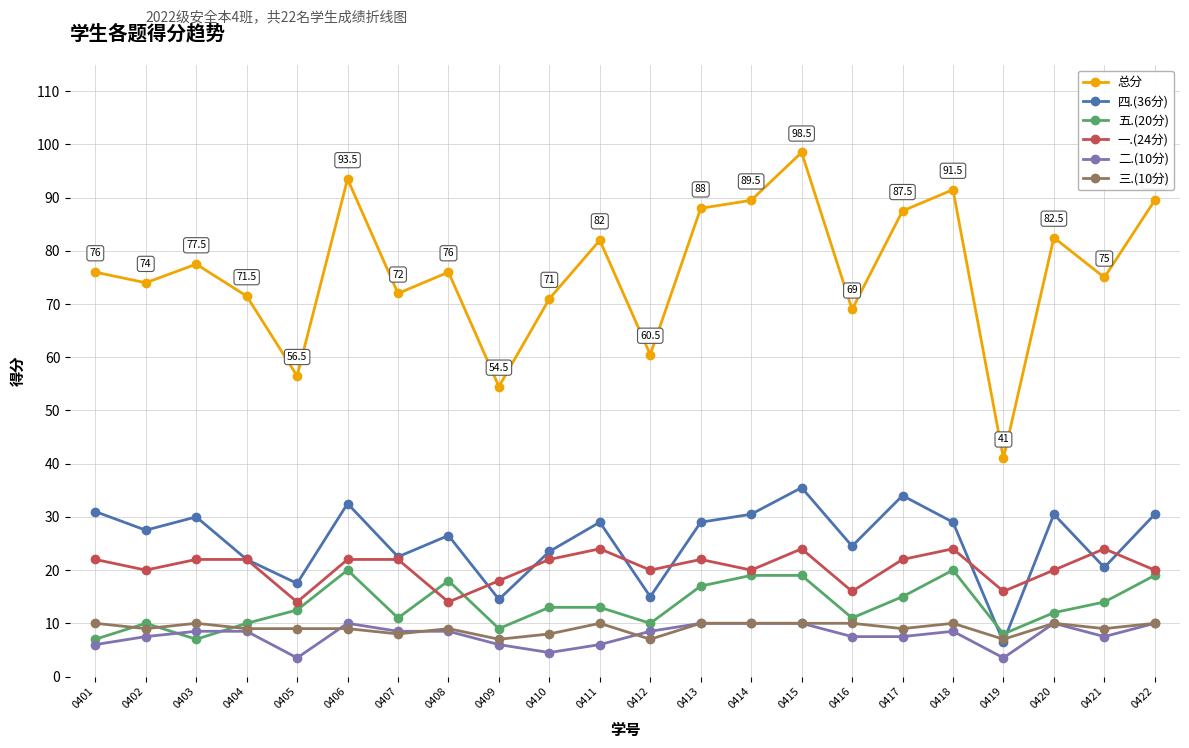

What is the average value of the 三.(10分) series?

9.1